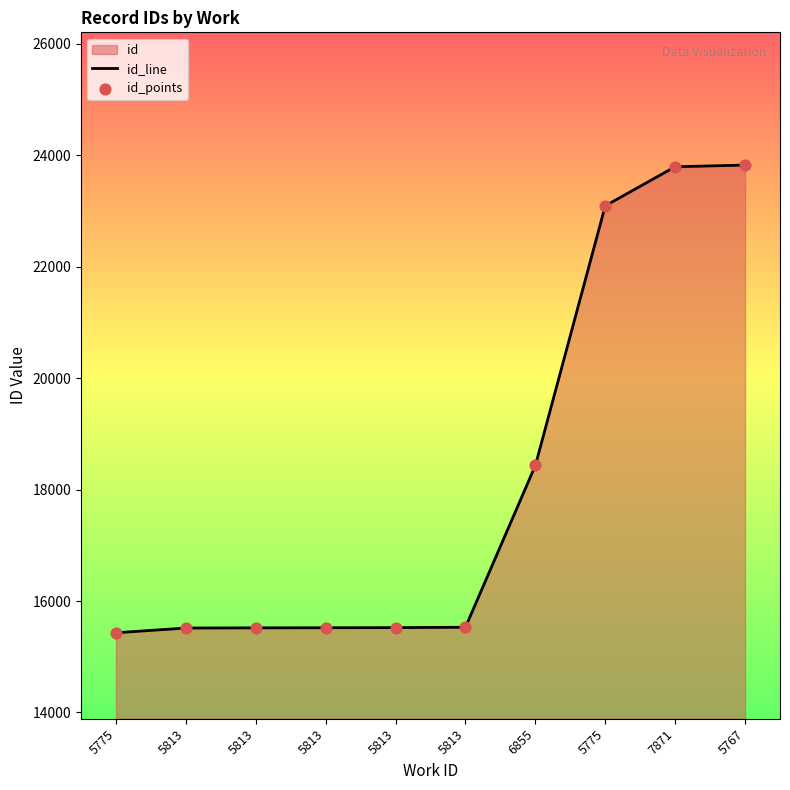

Which series contains the highest Y value?

id_line